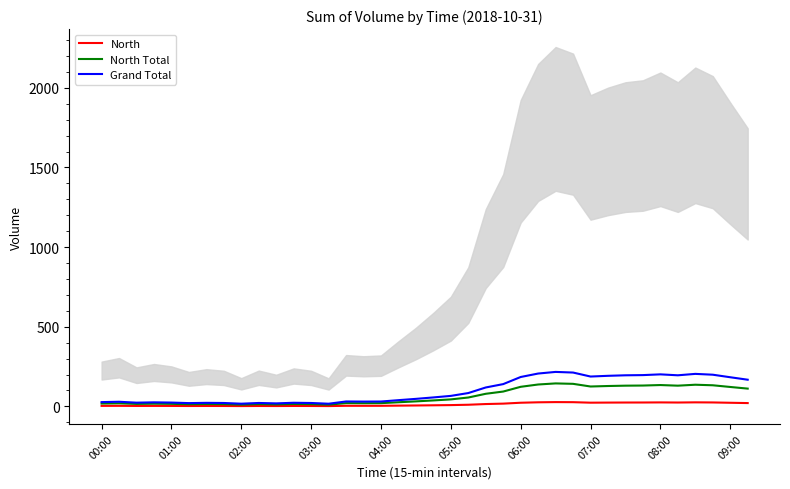

What is the average value of the North Total series?

64.9